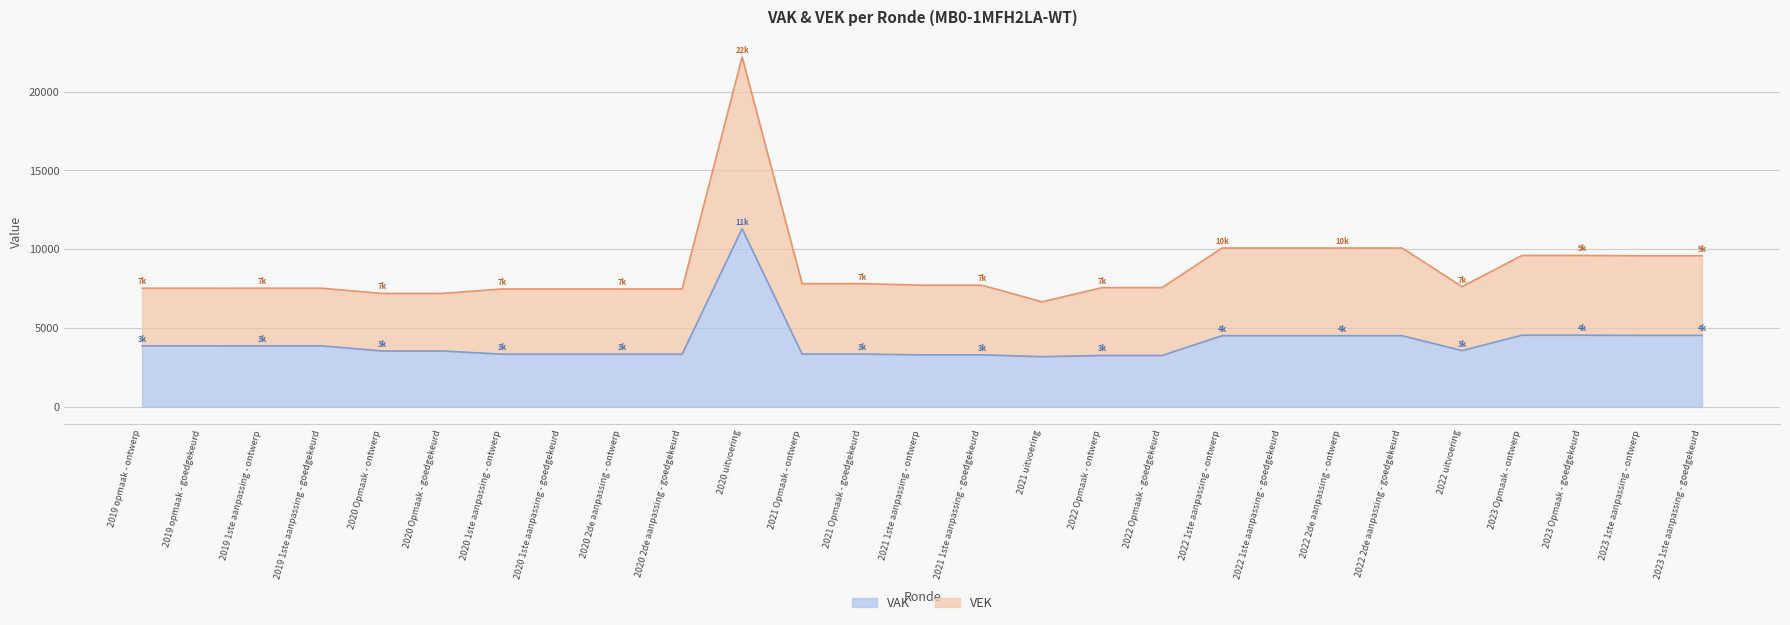

Which label corresponds to the smallest value in the chart?

2021 uitvoering